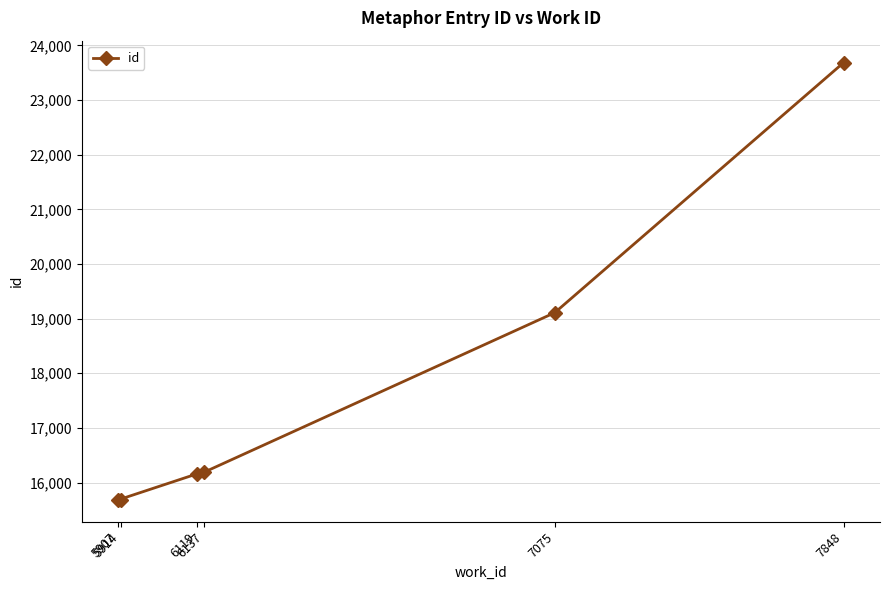

The value at 6137 is 16190. True or false?

True